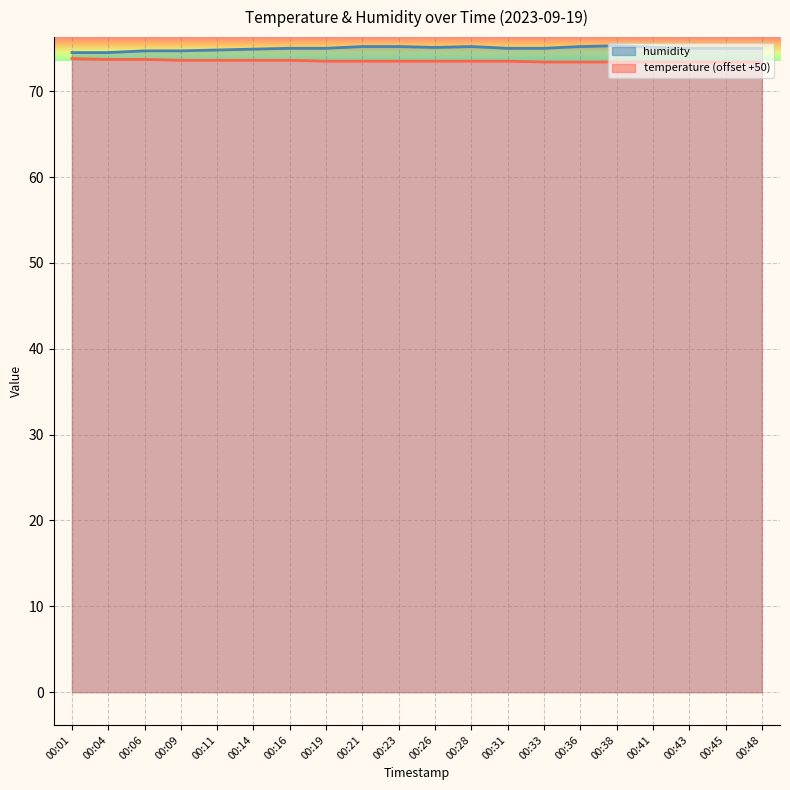

Does the chart display data point markers on the line(s)?

No